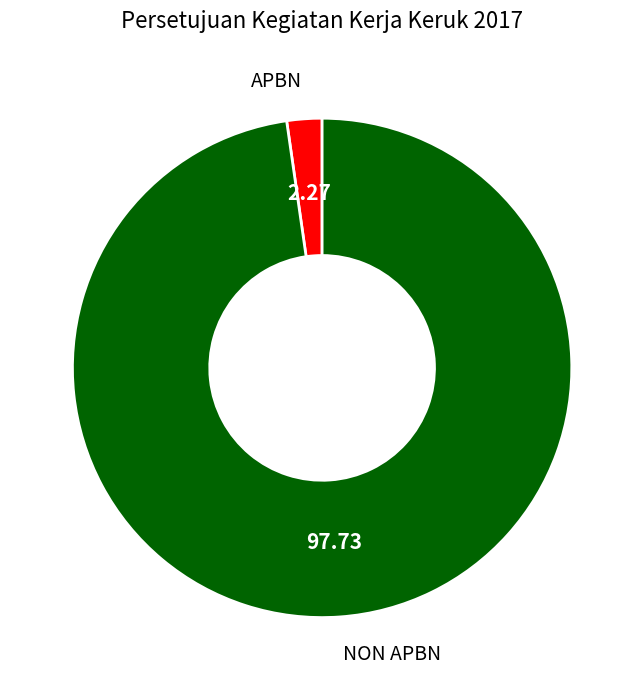

Combined, do APBN and NON APBN account for over 50%?

Yes